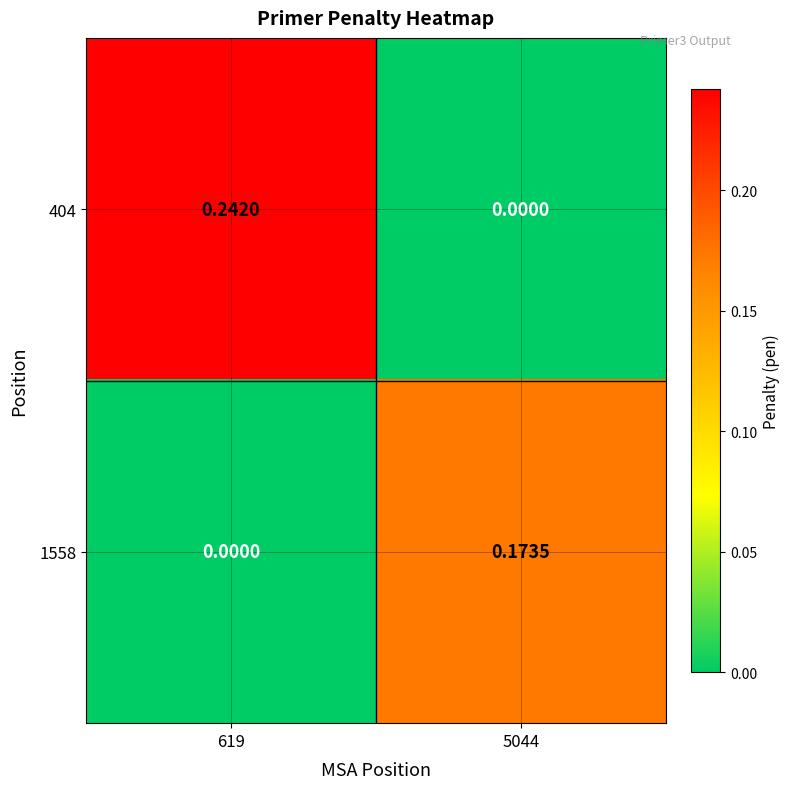

Is the value of 1558 at 5044 greater than the value of 404 at 5044?

Yes